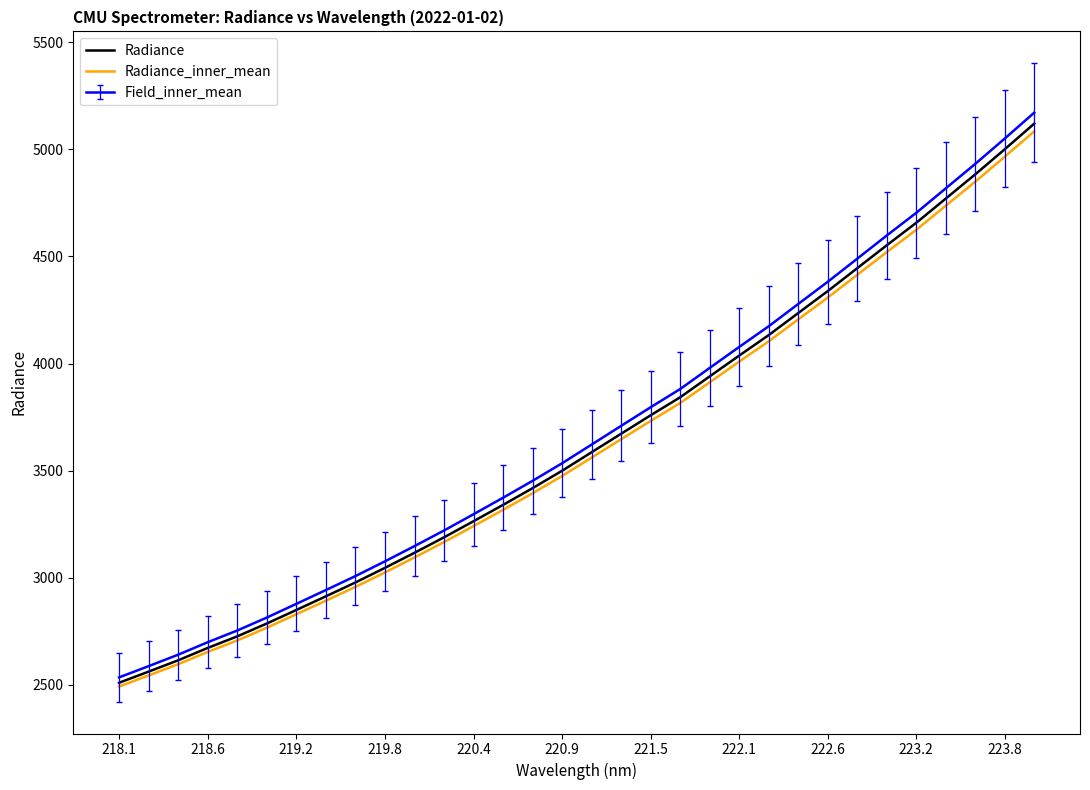

Which series has the widest spread of values?

Field_inner_mean